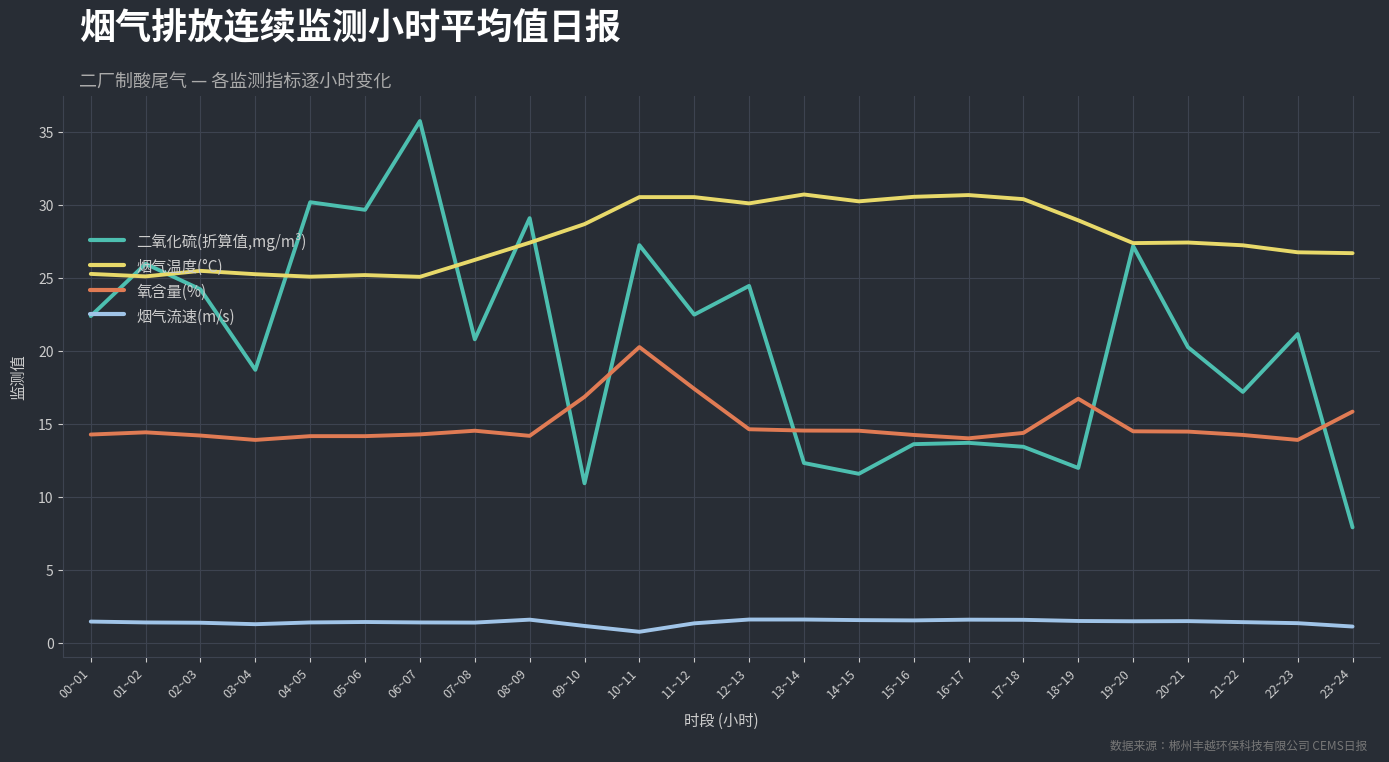

What is the difference between the highest and lowest values at 09~10?

27.5